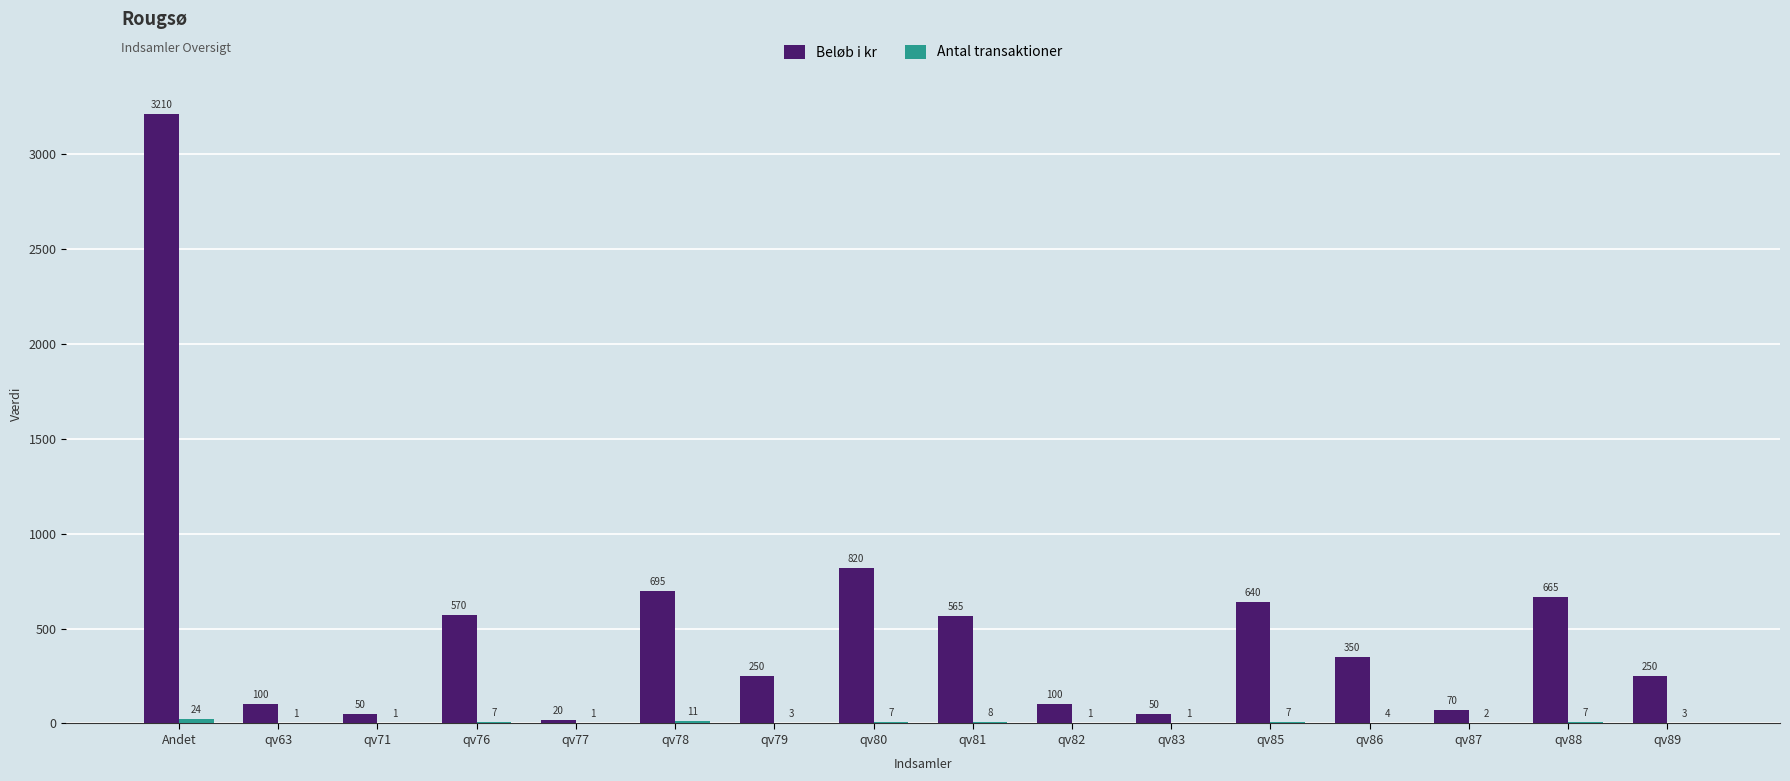

What is the total value across all series at qv71?

51